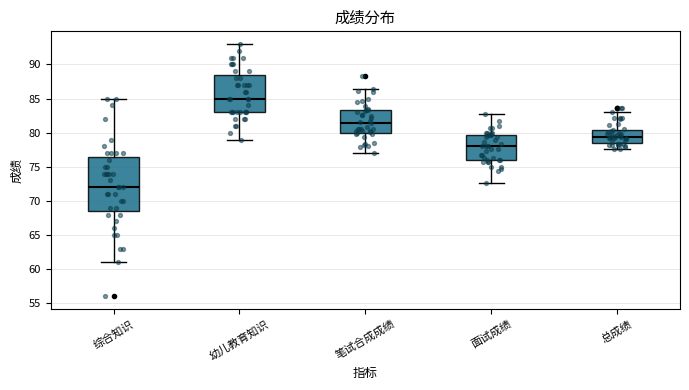

Which box has the highest median line?

幼儿教育知识